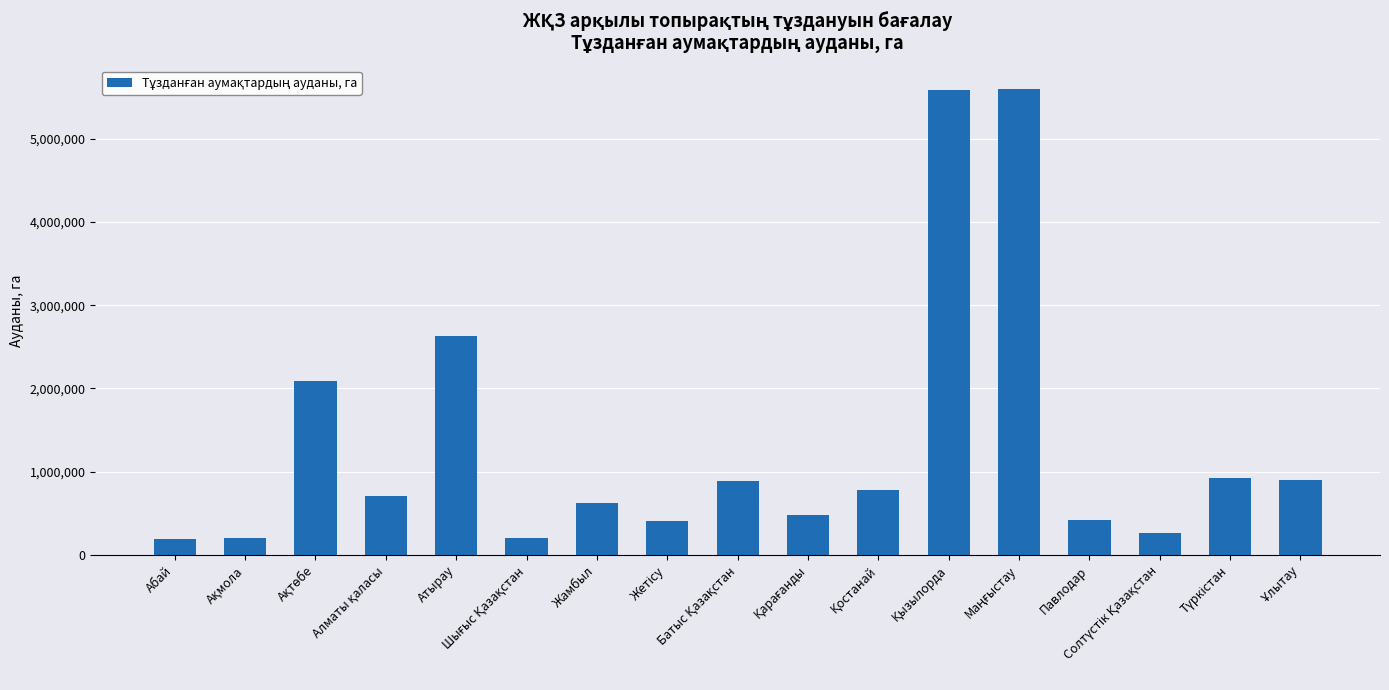

What is the minimum value shown in the chart?

195645.9